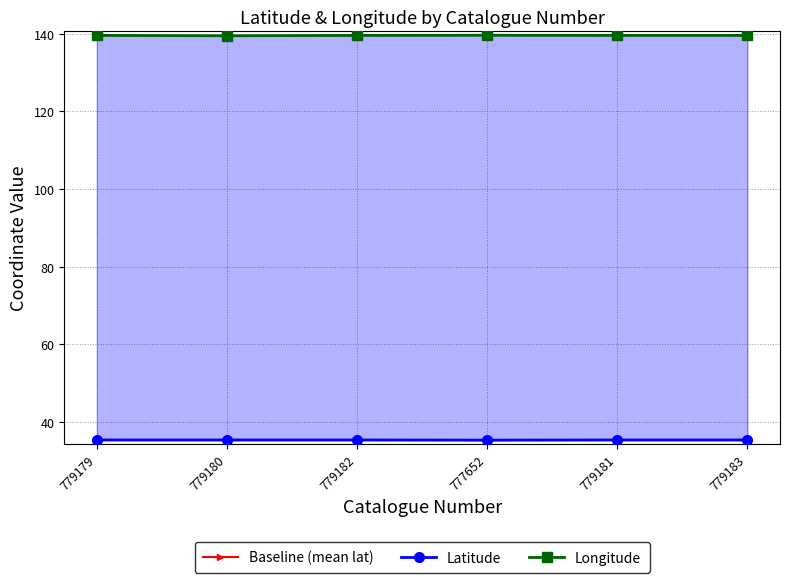

List the series in order of their peak value, highest first.

Longitude, Latitude, Baseline (mean lat)